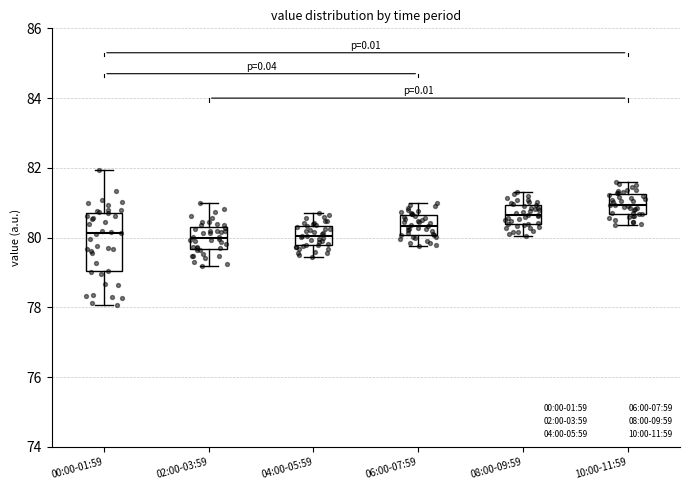

Reading left to right, read every box against the y-axis: the position of its median line, the range the box covers, and the ends of its whiskers. The values are not printed on the chart, so give them approximately, as read against the axis.

00:00-01:59: median 80.2, box 79.0 to 80.8, whiskers 78.0 to 82.0
02:00-03:59: median 80.0, box 79.6 to 80.2, whiskers 79.2 to 81.0
04:00-05:59: median 80.0, box 79.8 to 80.4, whiskers 79.4 to 80.8
06:00-07:59: median 80.4, box 80.0 to 80.6, whiskers 79.8 to 81.0
08:00-09:59: median 80.6, box 80.4 to 81.0, whiskers 80.0 to 81.4
10:00-11:59: median 81.0, box 80.6 to 81.2, whiskers 80.4 to 81.6